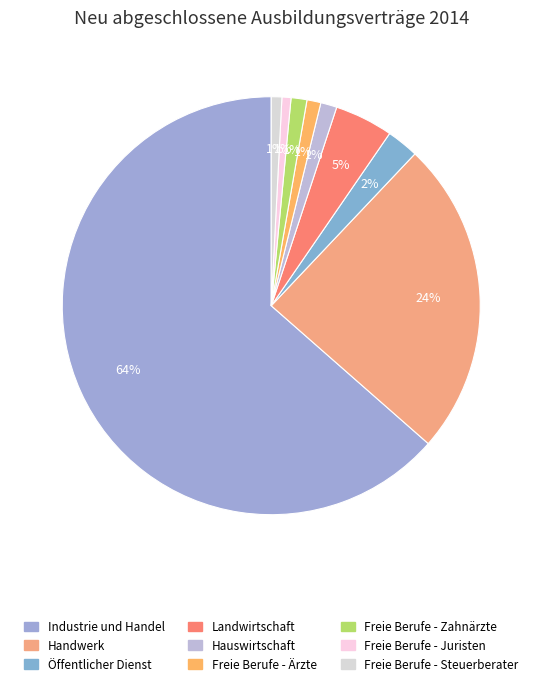

What percentage is the Landwirtschaft slice, to the nearest percent?

5%